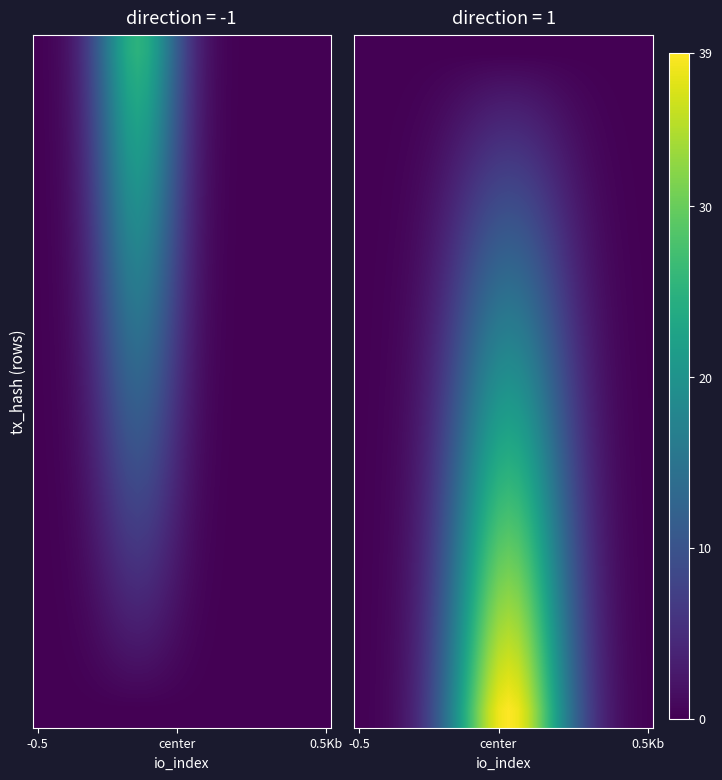

How many data points does each series have?

30